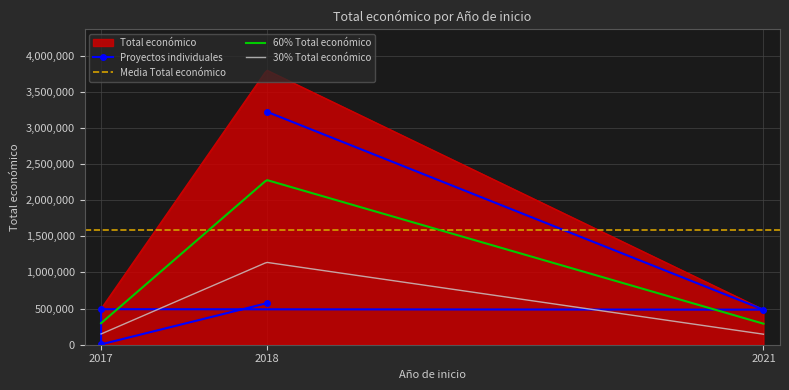

Which label corresponds to the largest value in the chart?

2018